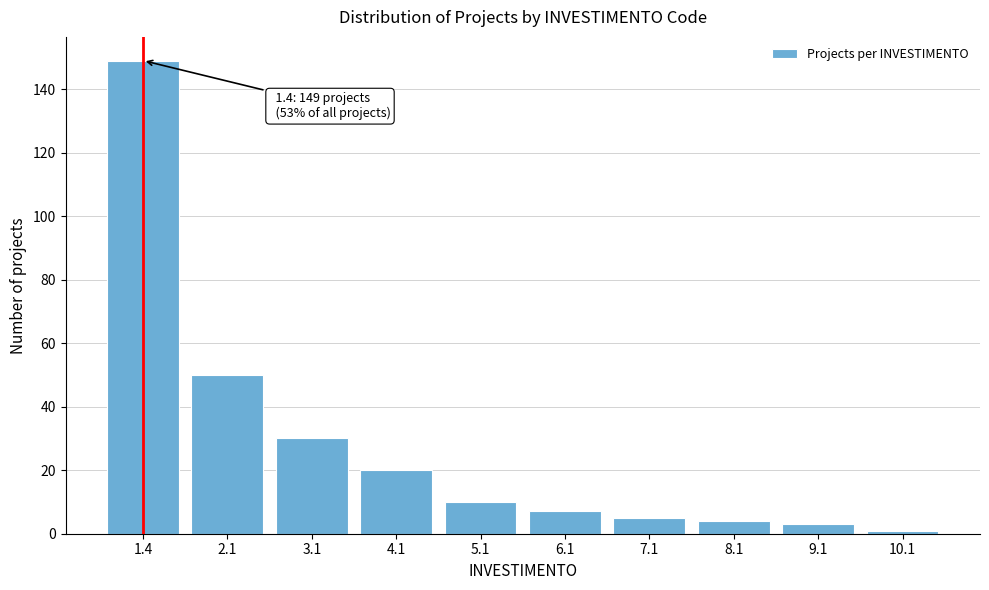

Reading right to left, extract all data points from this chart.

1	3	4	5	7	10	20	30	50	149